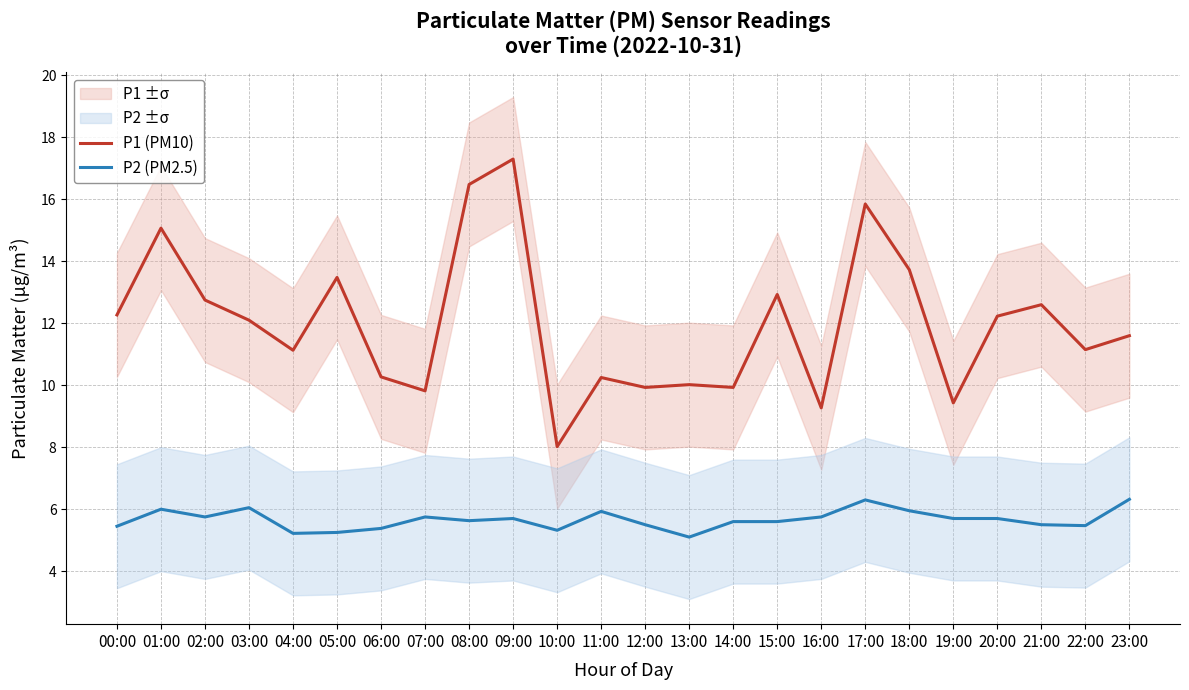

At 20:00, list the series in order from smallest to largest.

P2 (PM2.5), P1 (PM10)